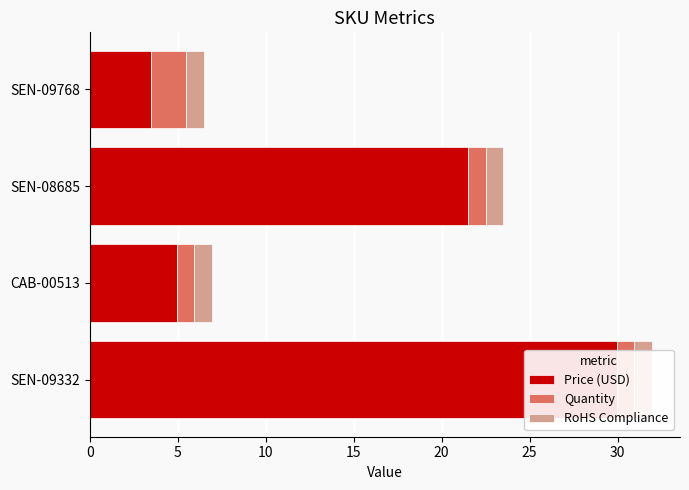

How many values in the Price (USD) series exceed 21?

2